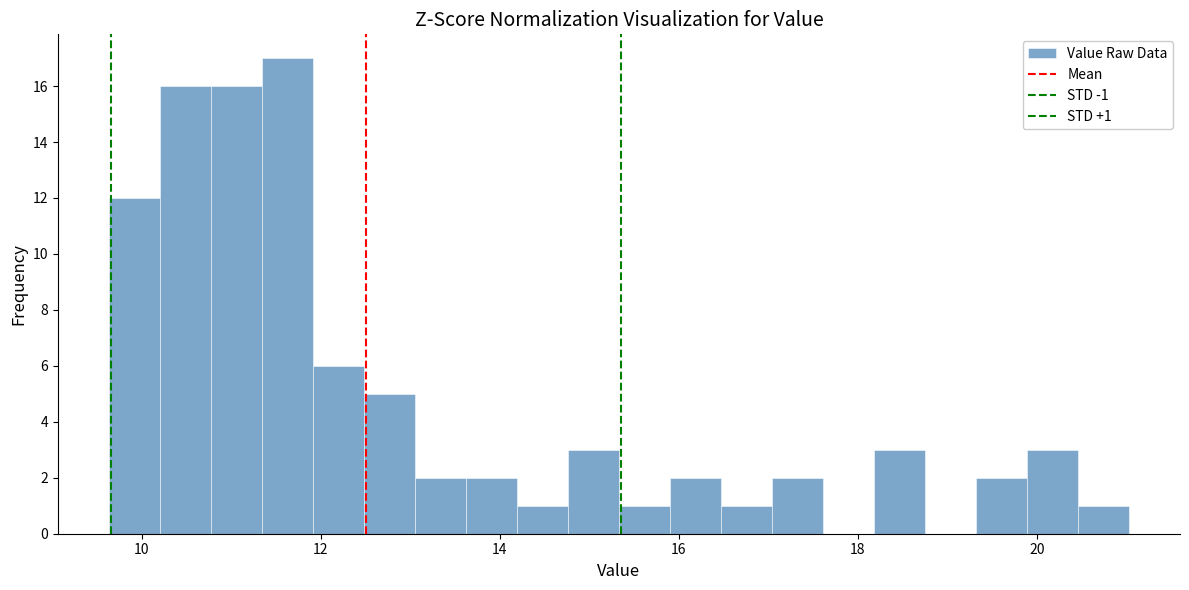

Read against the x-axis, roughly where is the centre of the tallest bar?

11.6